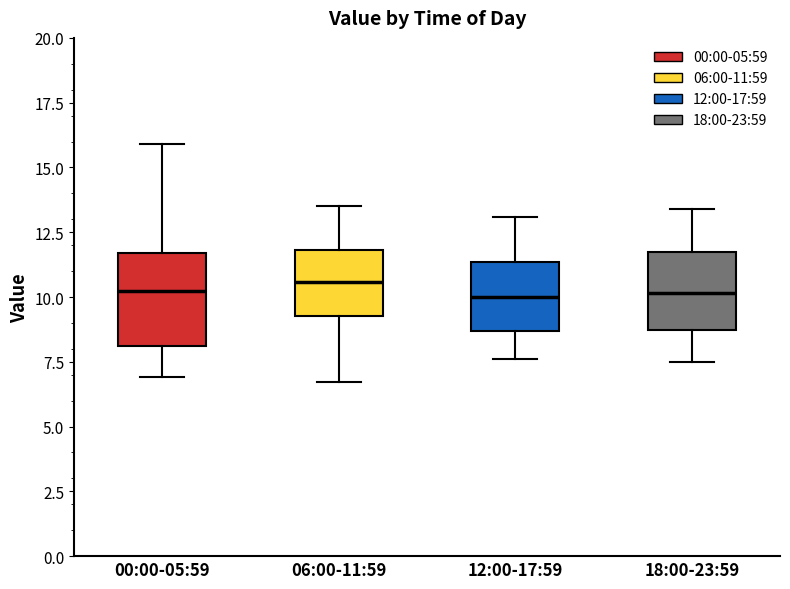

Reading left to right, transcribe this box plot: for each box, give where its median line is, the range the box spans, and where its two whiskers end, as read against the y-axis. The values are not printed on the chart, so give them approximately, as read against the axis.

00:00-05:59: median 10.0, box 8.0 to 11.5, whiskers 7.0 to 16.0
06:00-11:59: median 10.5, box 9.5 to 12.0, whiskers 6.5 to 13.5
12:00-17:59: median 10.0, box 8.5 to 11.5, whiskers 7.5 to 13.0
18:00-23:59: median 10.0, box 8.5 to 12.0, whiskers 7.5 to 13.5